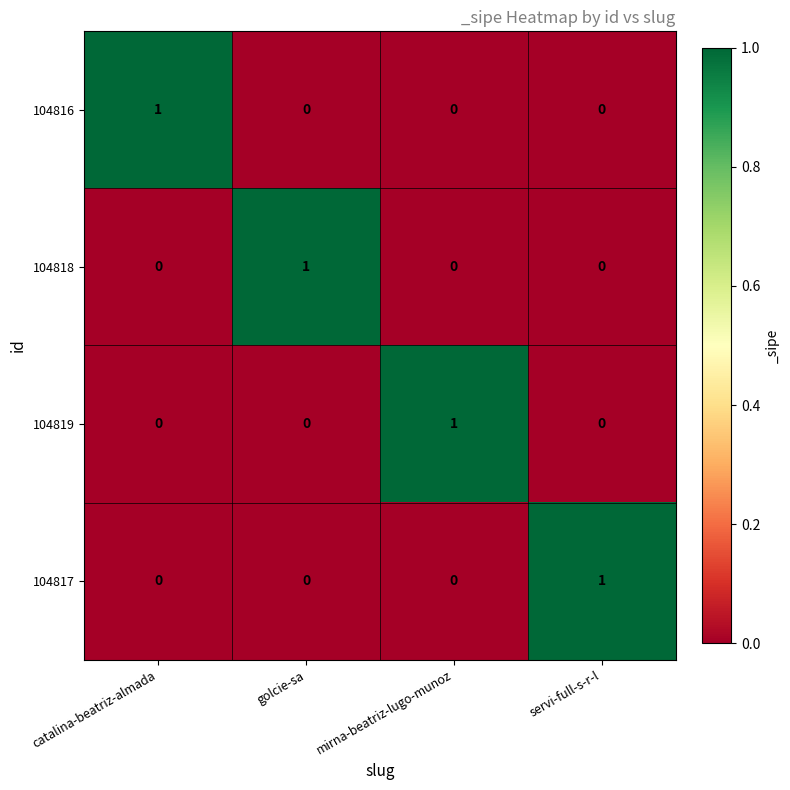

Reading right to left, transcribe all the data shown in this chart.

104816: 0	0	0	1
104818: 0	0	1	0
104819: 0	1	0	0
104817: 1	0	0	0